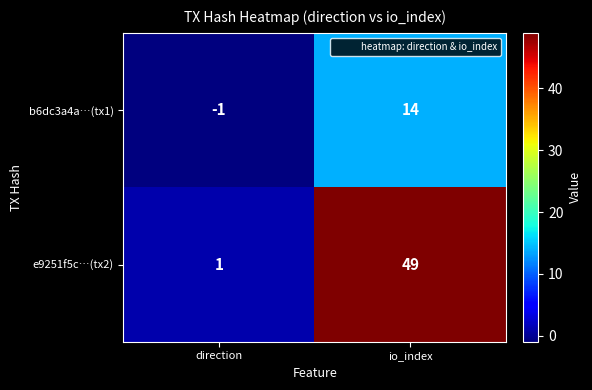

Count the number of data series in this chart.

2